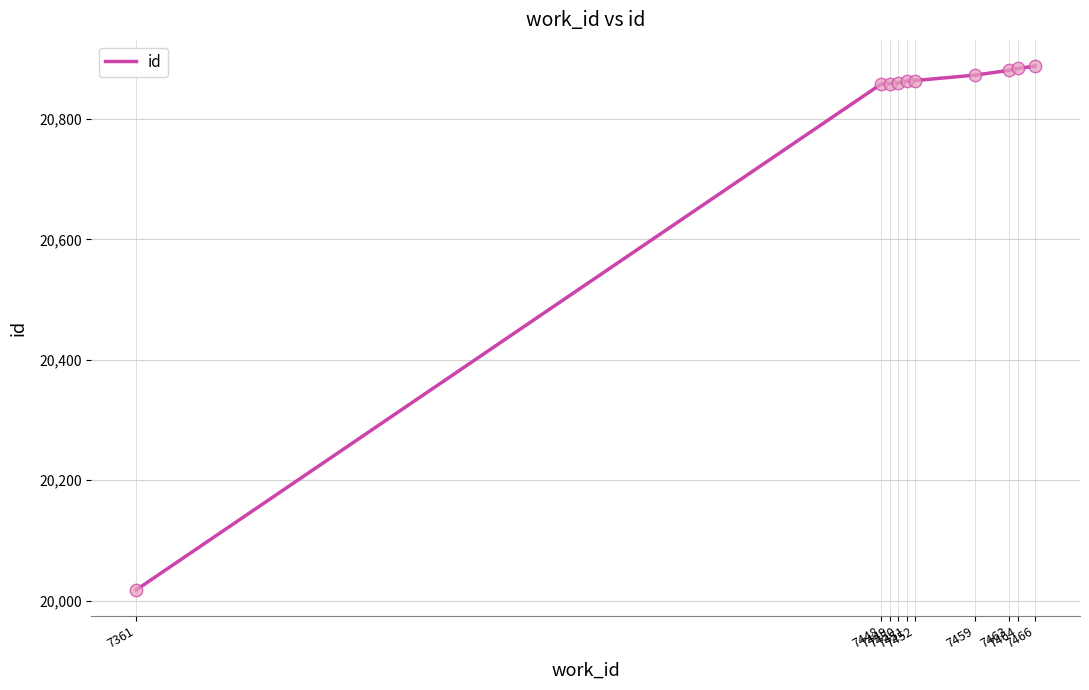

What is the change in value from 7451 to 7452?

+1